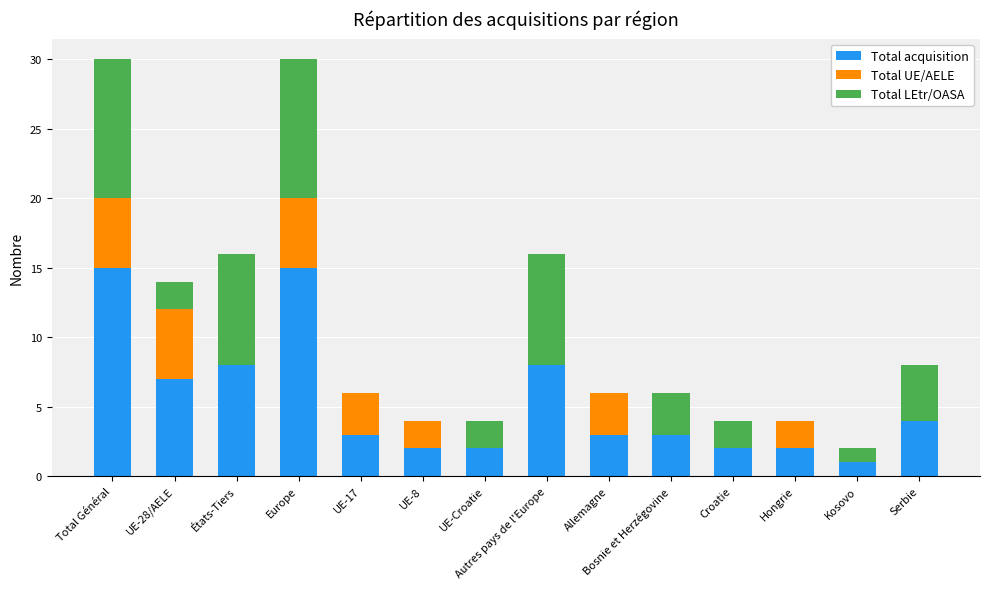

The Total acquisition series shows 3 at Allemagne. True or false?

True